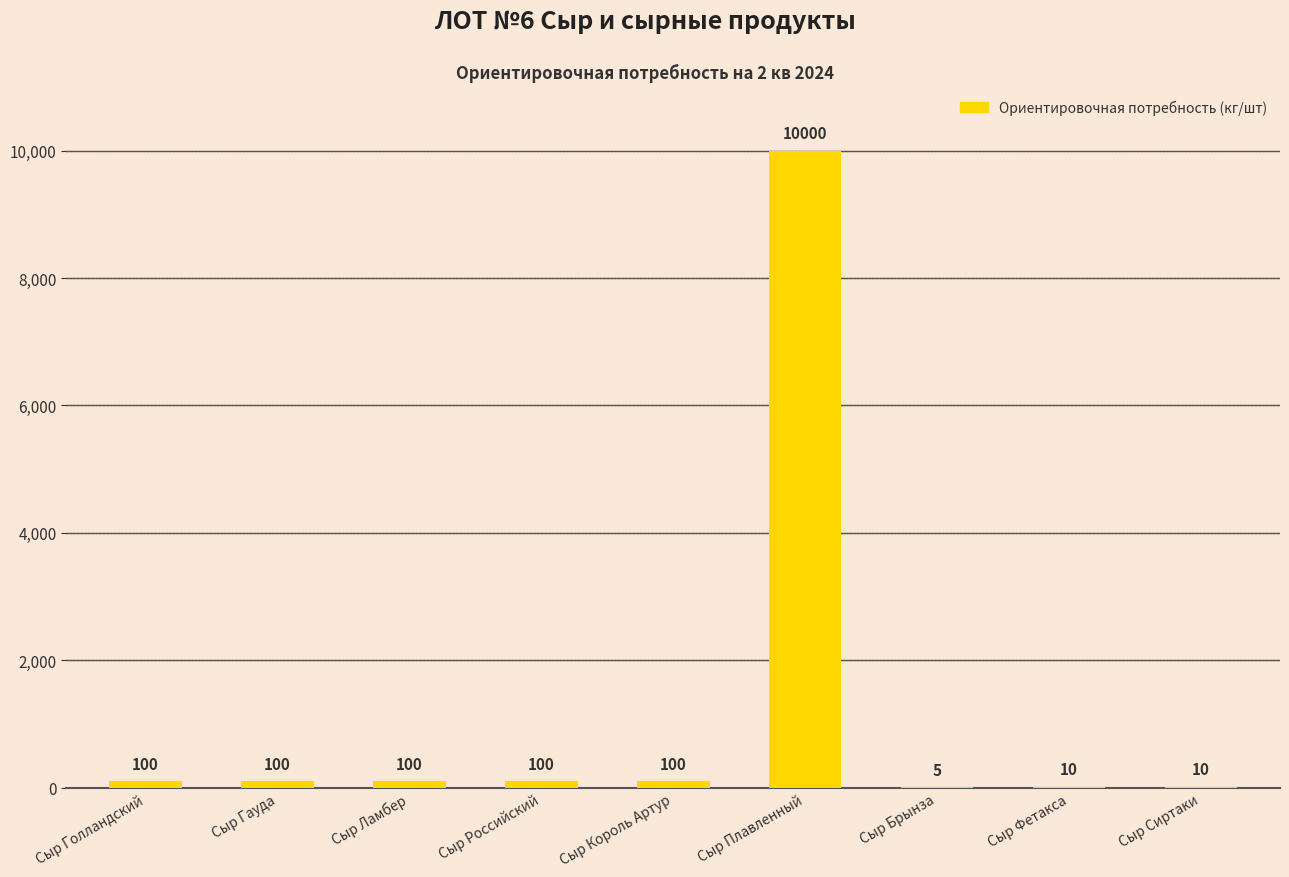

Reading right to left, what are all the values shown in this chart?

10	10	5	10000	100	100	100	100	100